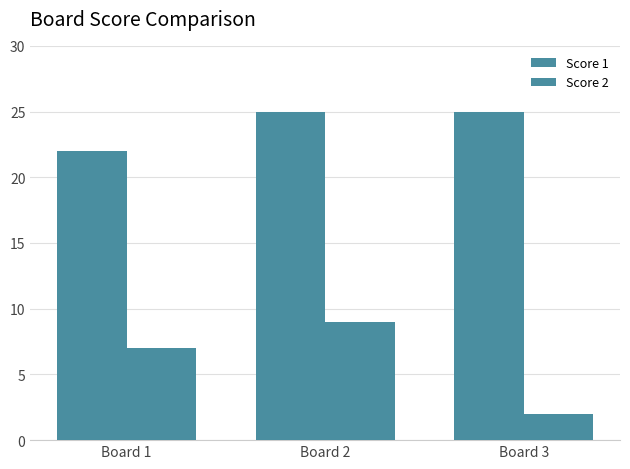

Count the number of data series in this chart.

2